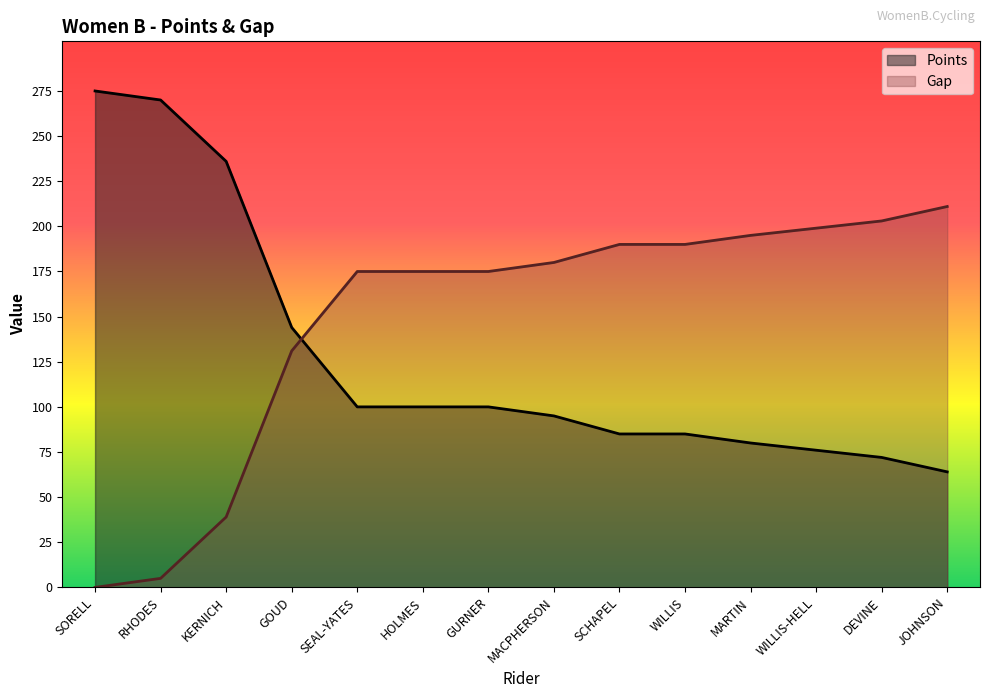

At which category is the sum across all series the highest?

SORELL